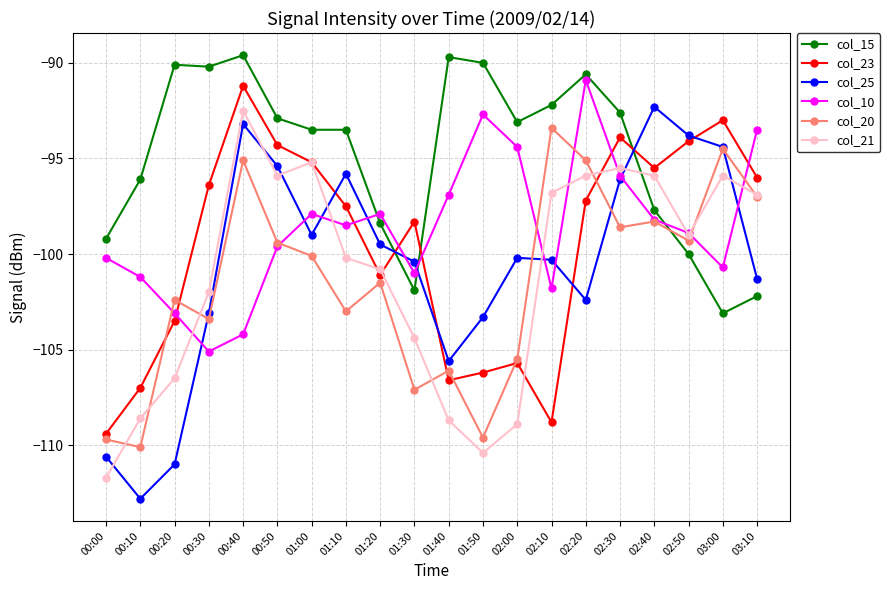

What is the difference between the maximum and minimum values in the col_20 series?

16.7